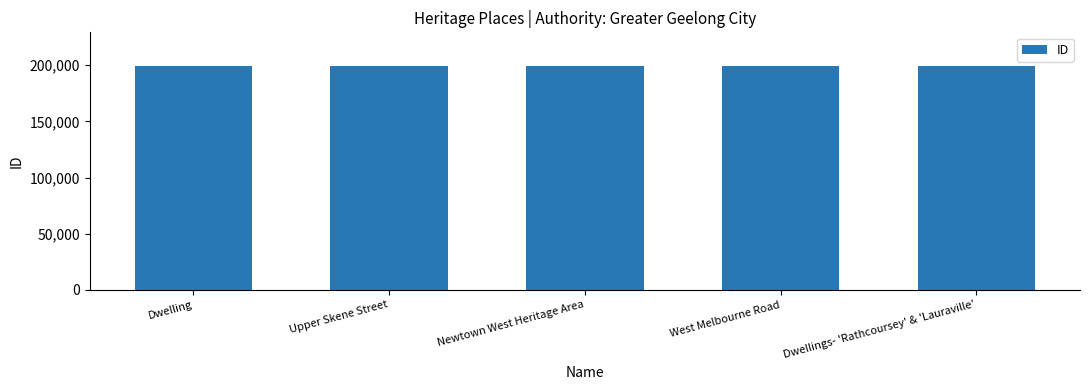

What is the minimum value shown in the chart?

199268